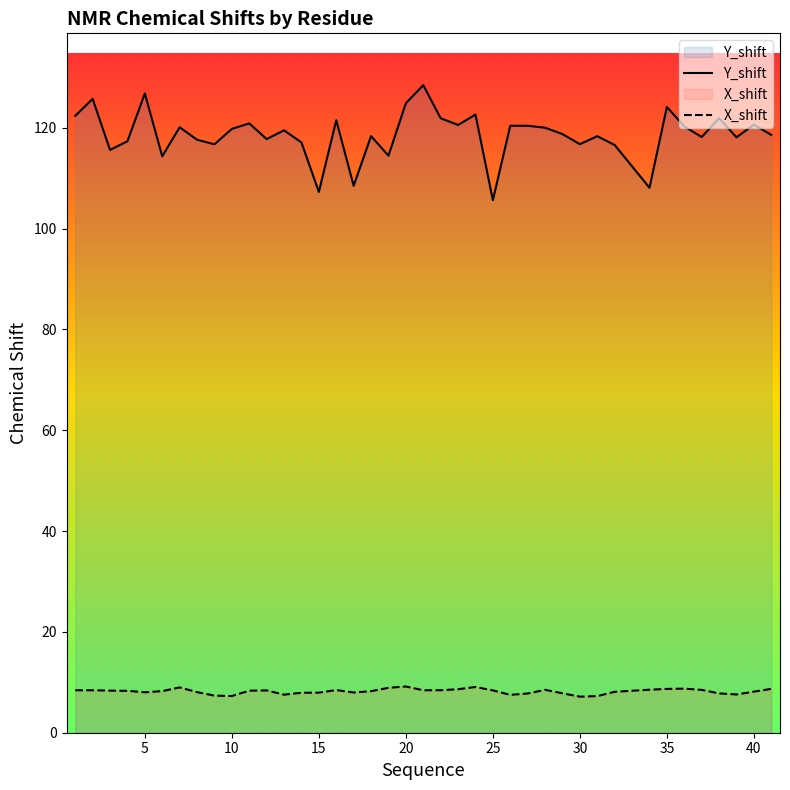

What is the difference between the maximum and minimum values in the Y_shift series?

22.8